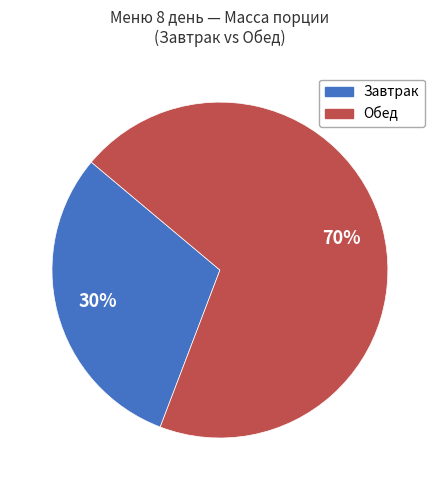

What is the largest slice in the pie chart?

Обед